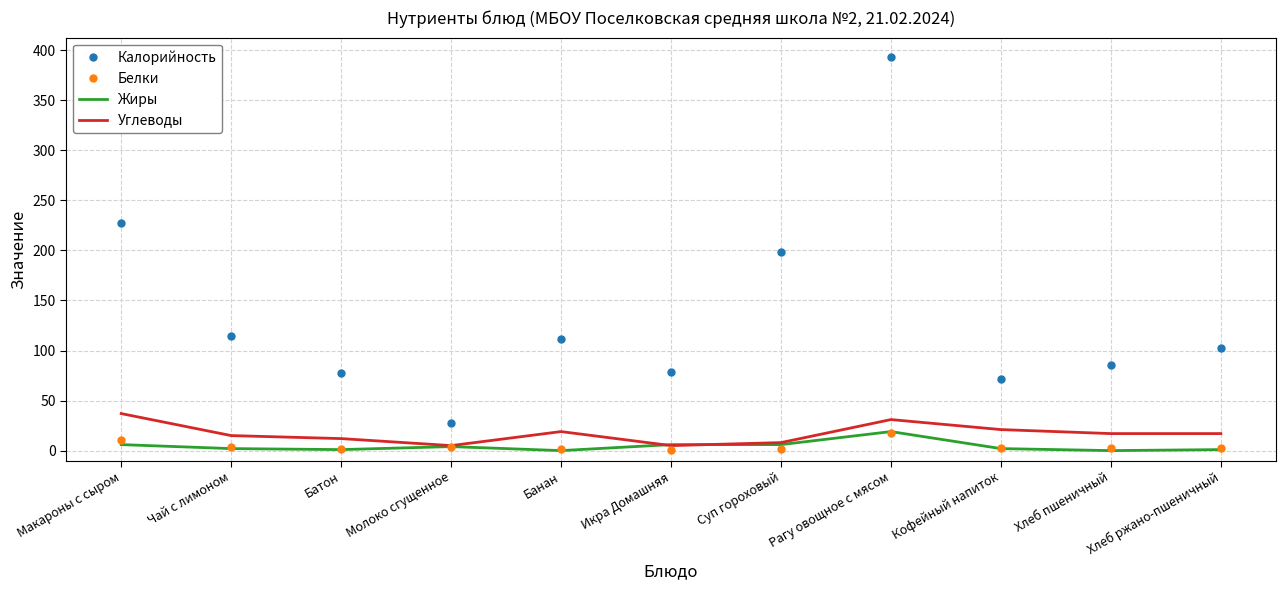

The Углеводы series shows 15 at Чай с лимоном. True or false?

True